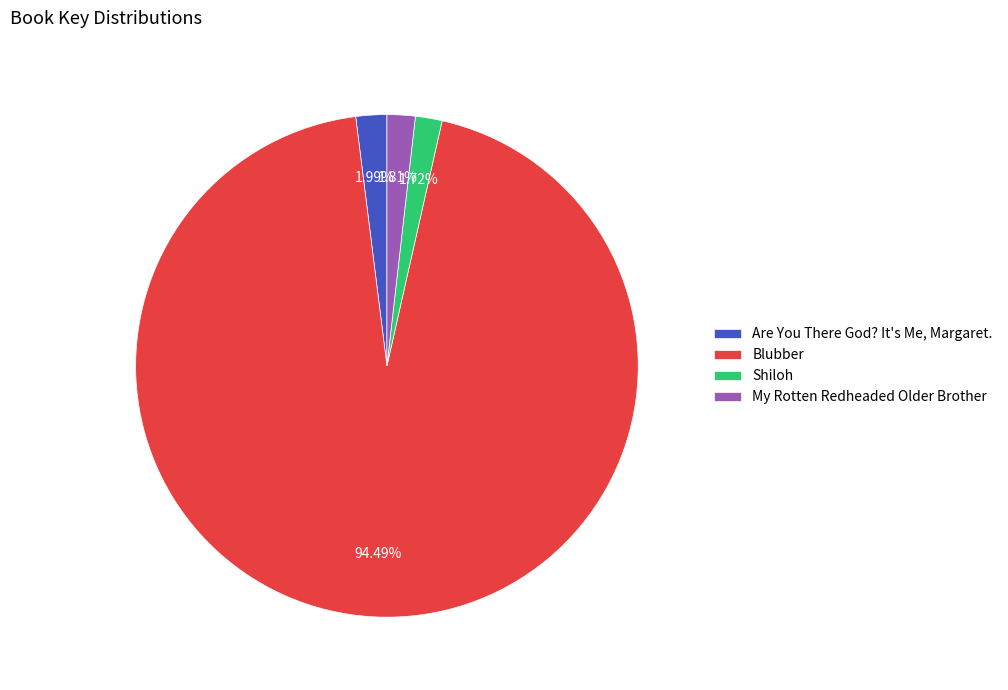

To the nearest percent, what percentage of the pie is Are You There God? It's Me, Margaret.?

2%